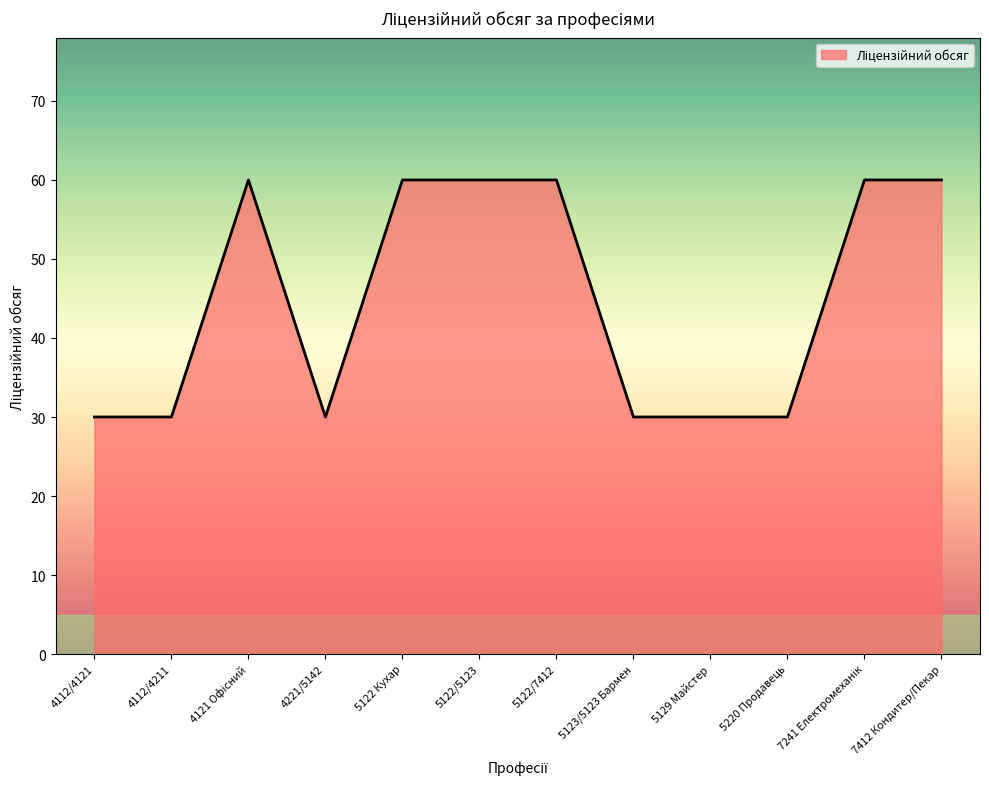

The chart shows a value of 107 at 5122 Кухар. True or false?

False